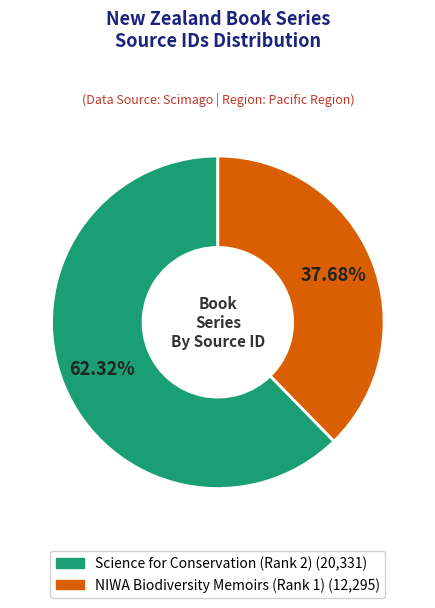

What is the ratio of the value at Science for Conservation (Rank 2) to the value at NIWA Biodiversity Memoirs (Rank 1)?

1.7